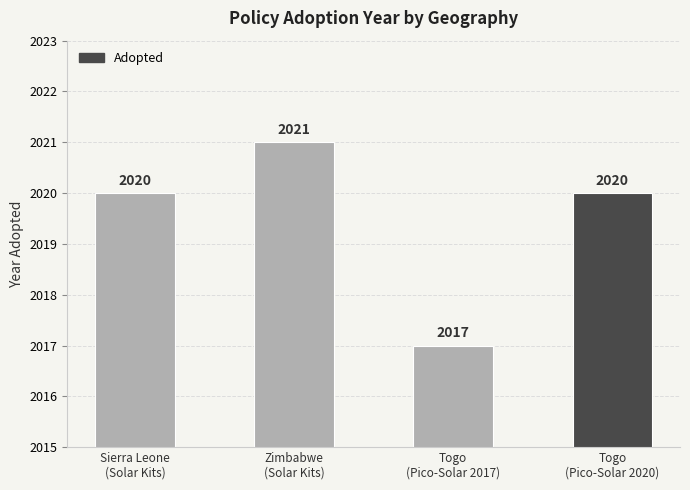

Reading right to left, list all the values displayed in this chart.

Togo
(Pico-Solar 2020)=2020	Togo
(Pico-Solar 2017)=2017	Zimbabwe
(Solar Kits)=2021	Sierra Leone
(Solar Kits)=2020